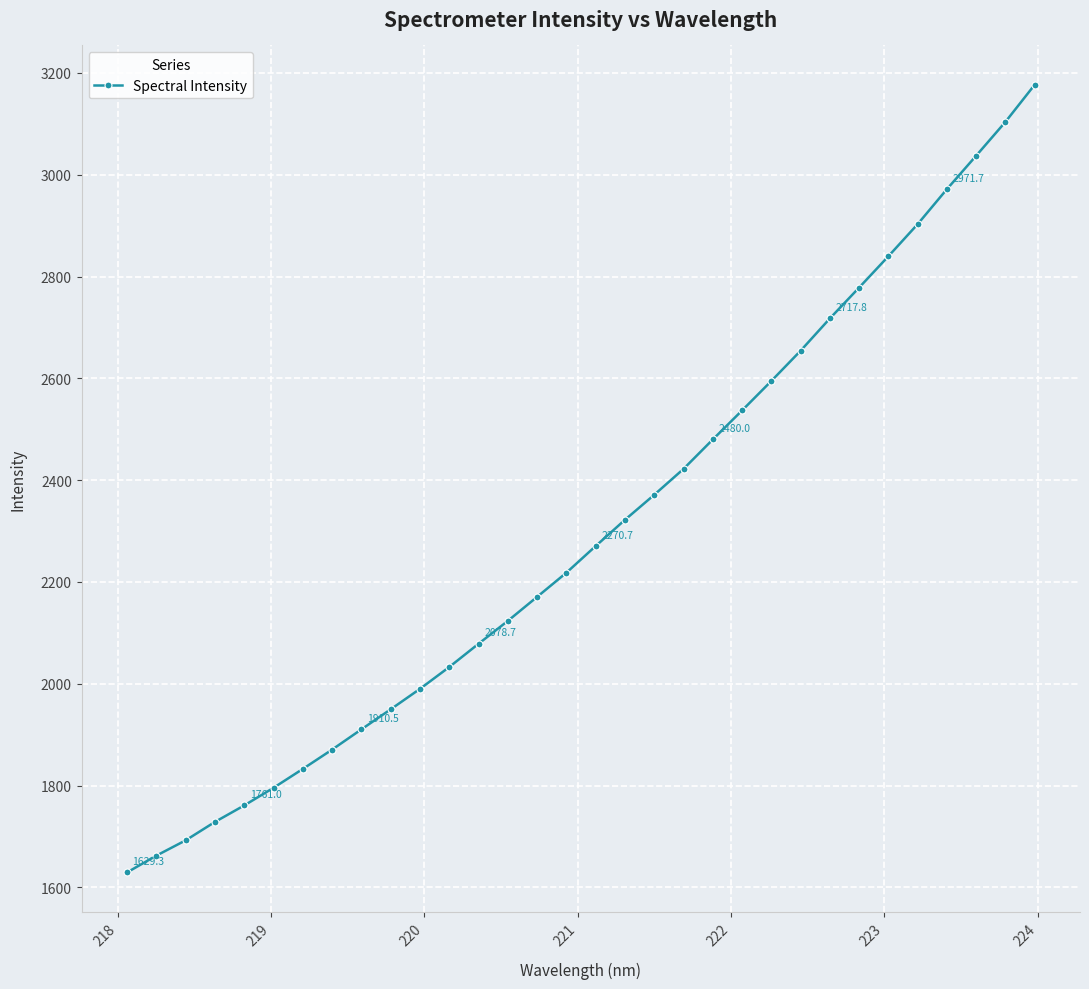

What is the difference between the second highest and minimum values?

1474.5